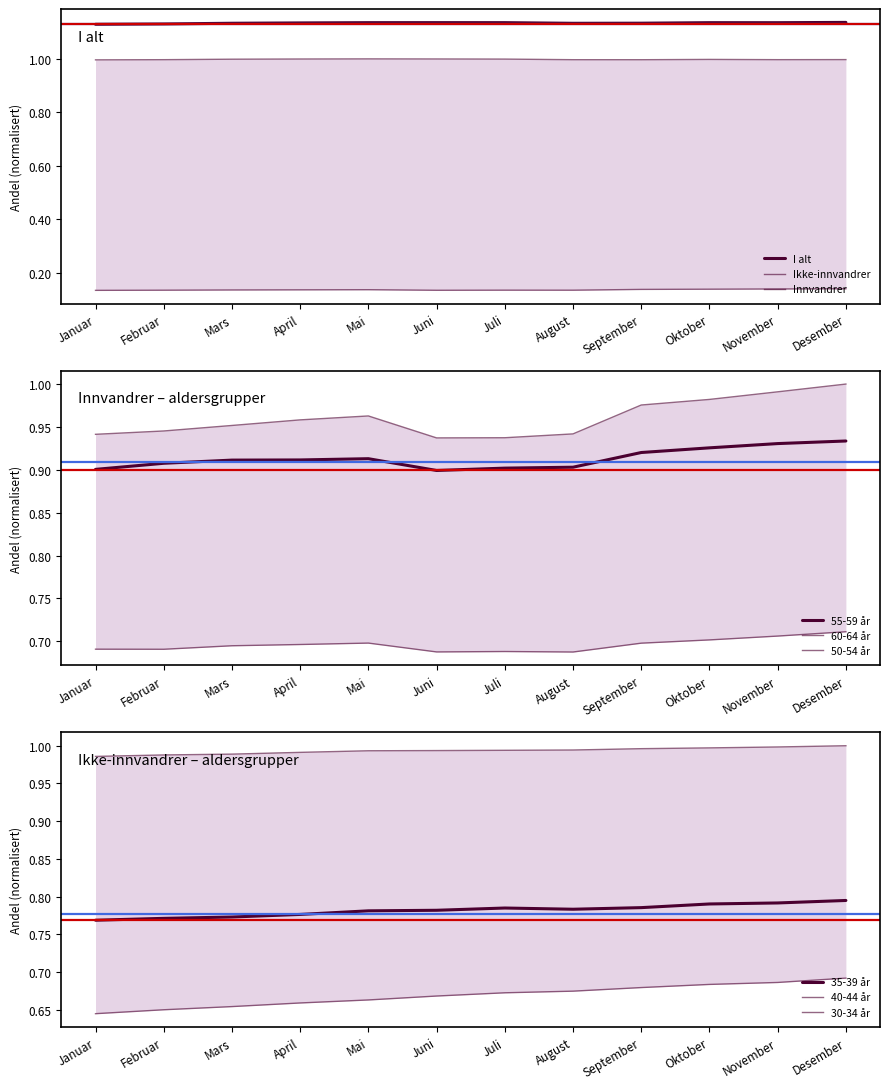

What is the spread (max minus min) of values at Desember?

1.0